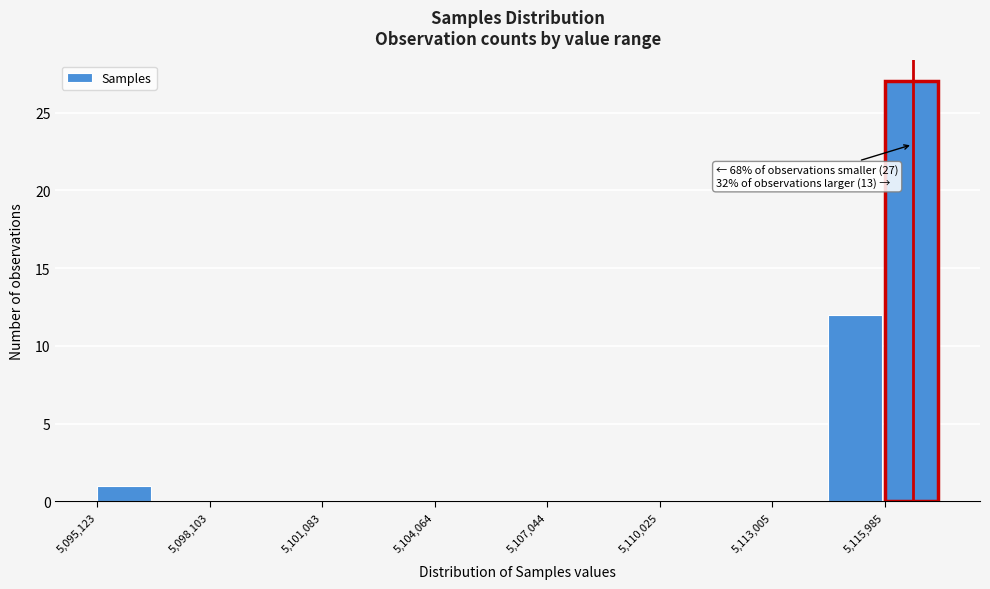

Around what value on the x-axis is the tallest bar? Give the approximate position of its centre, as read against the axis.

5116500